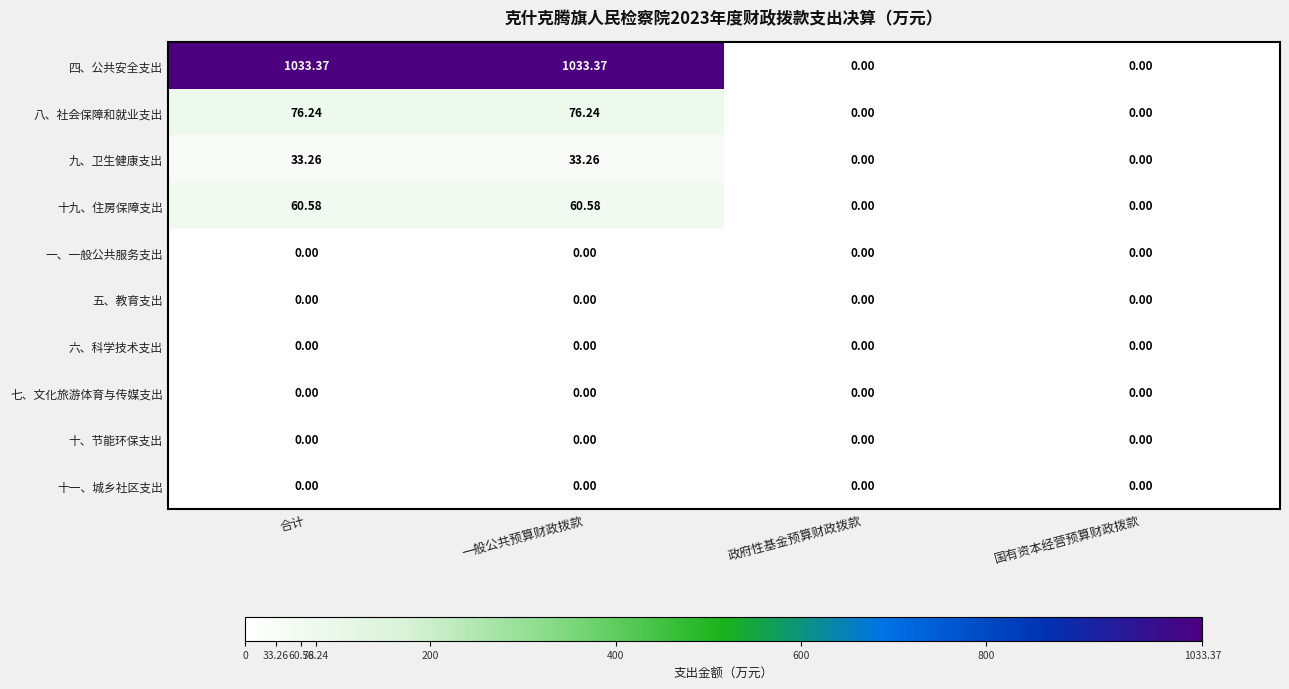

Which series has the widest spread of values?

四、公共安全支出